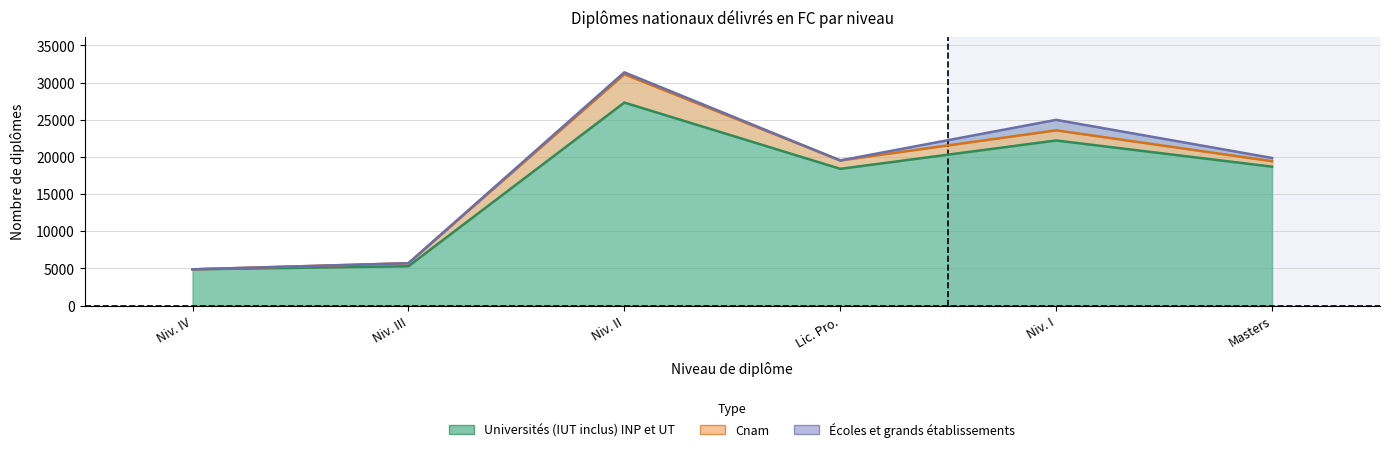

At which category is the sum across all series the highest?

Niveau II